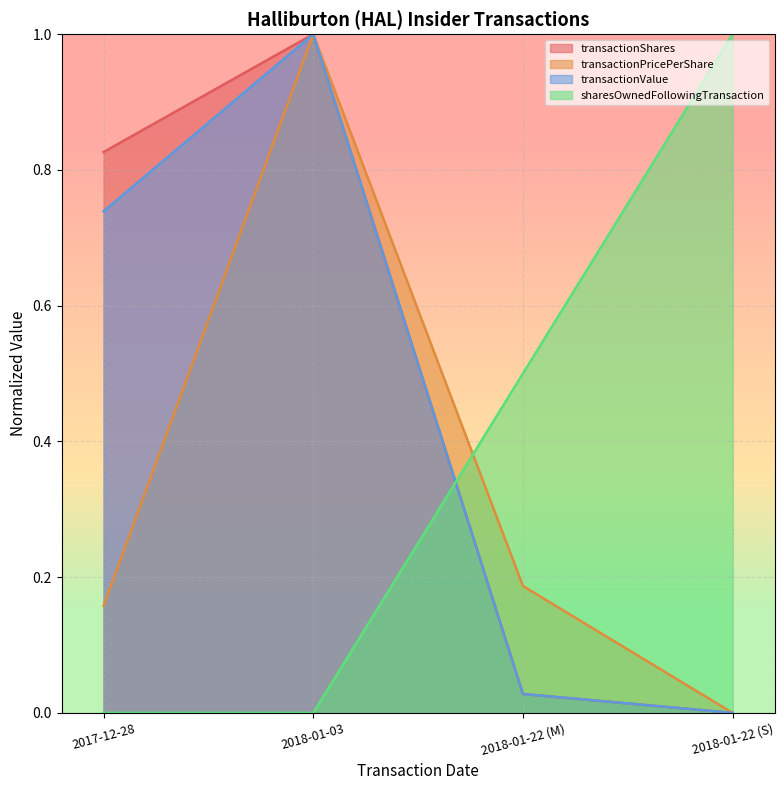

What is the value of the transactionPricePerShare point at the 1st from the left?

0.2